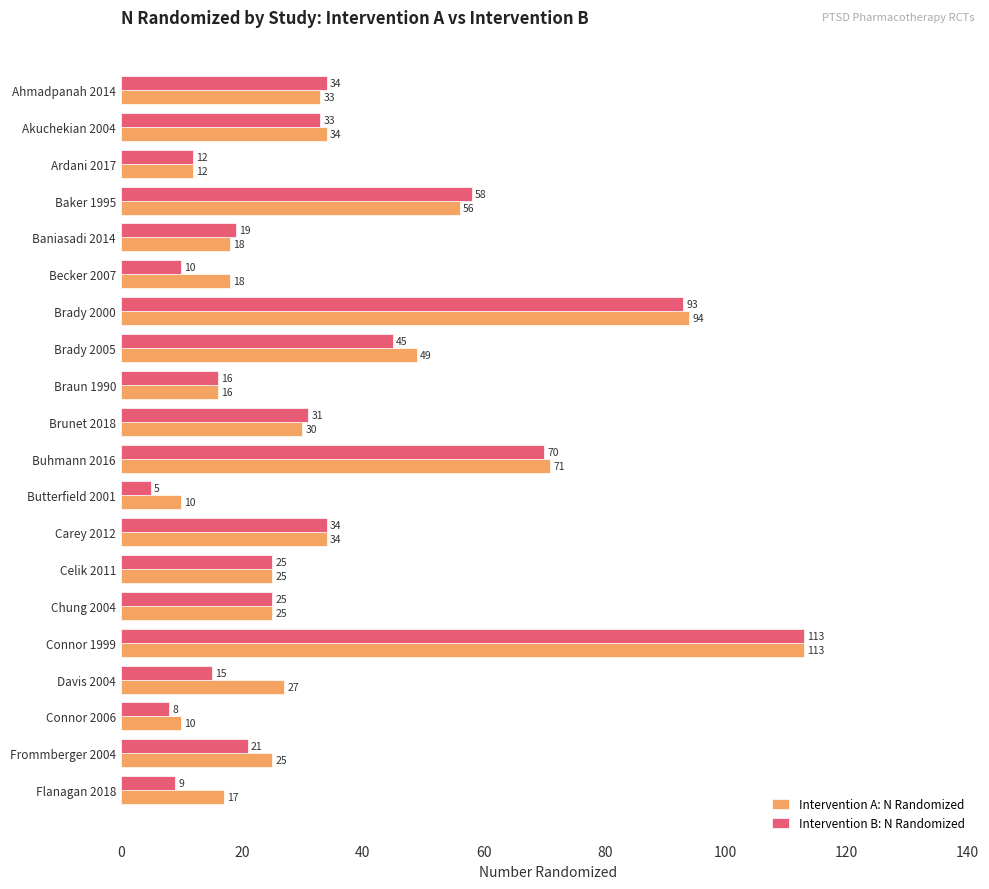

What is the total value across all series at Butterfield 2001?

15